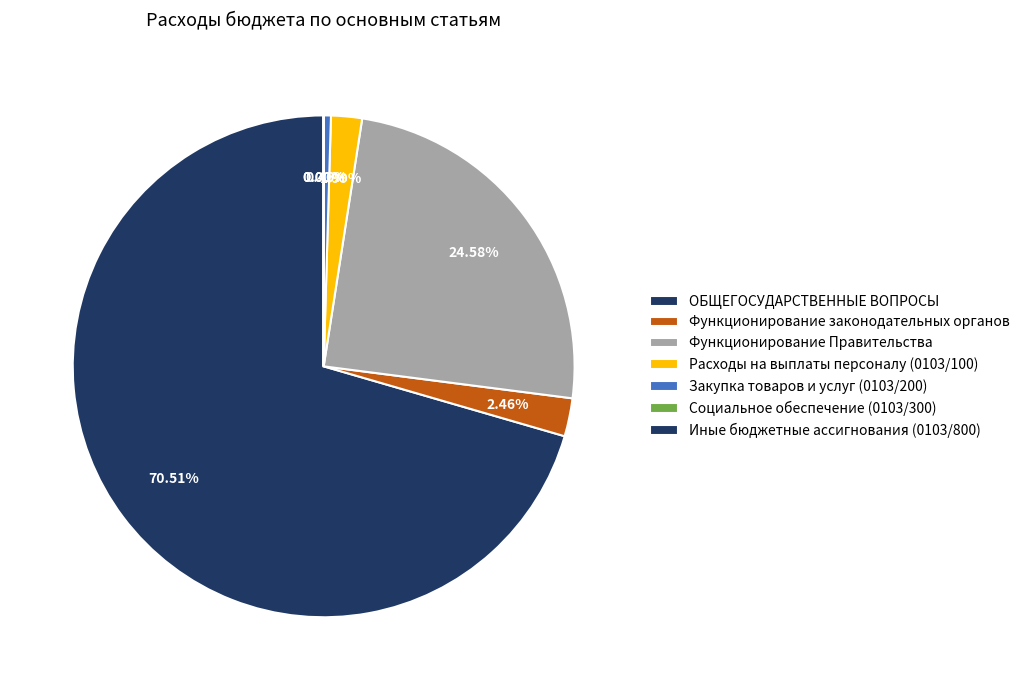

Count the number of slices in the pie.

7